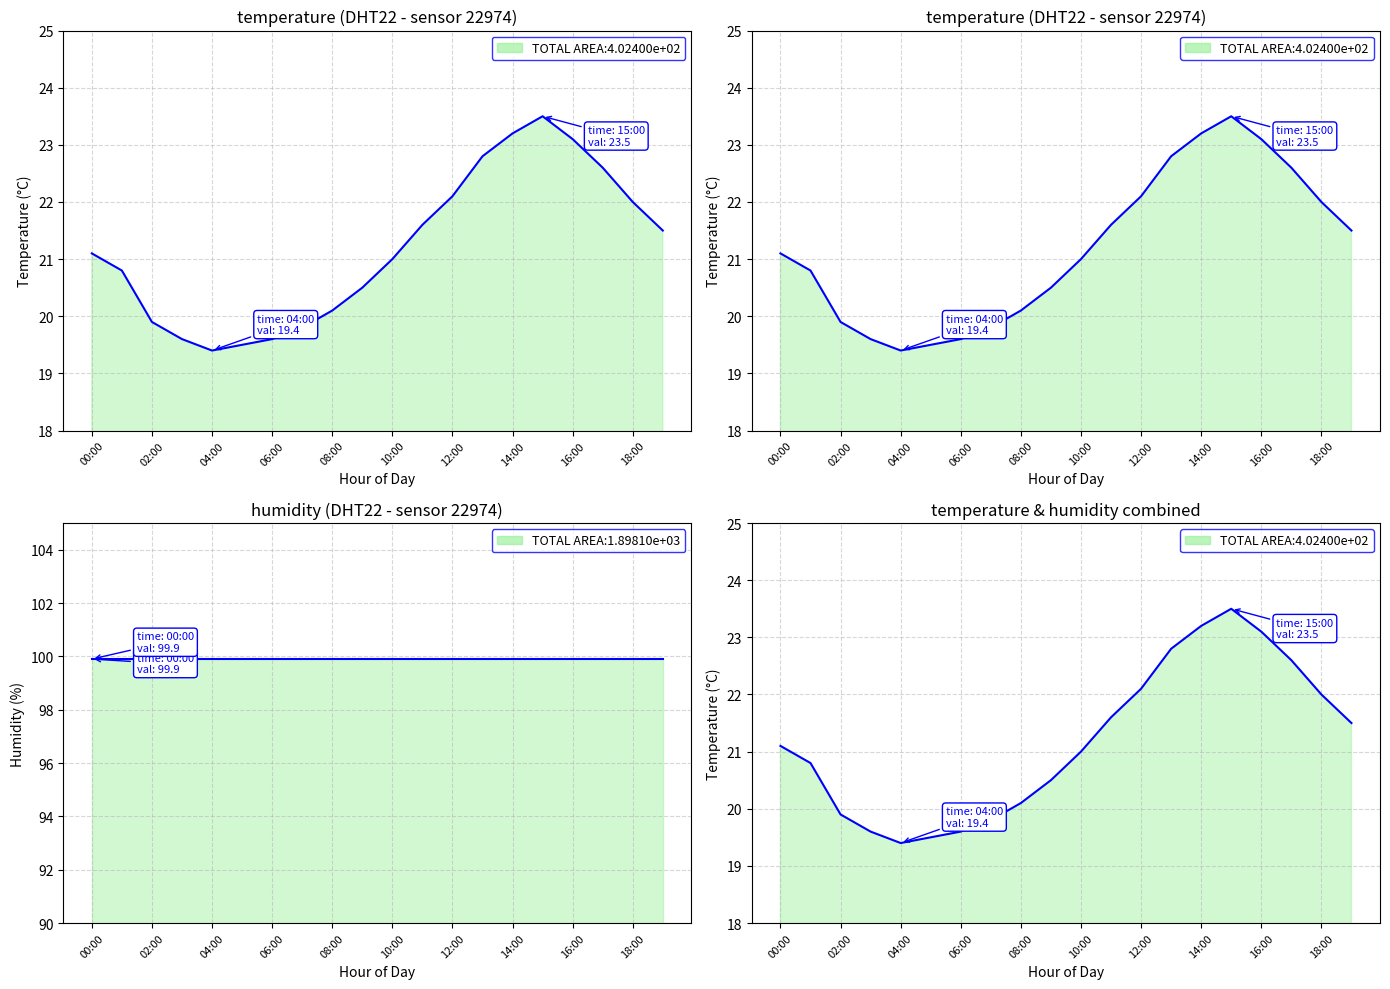

What is the maximum value shown in the chart?

99.9